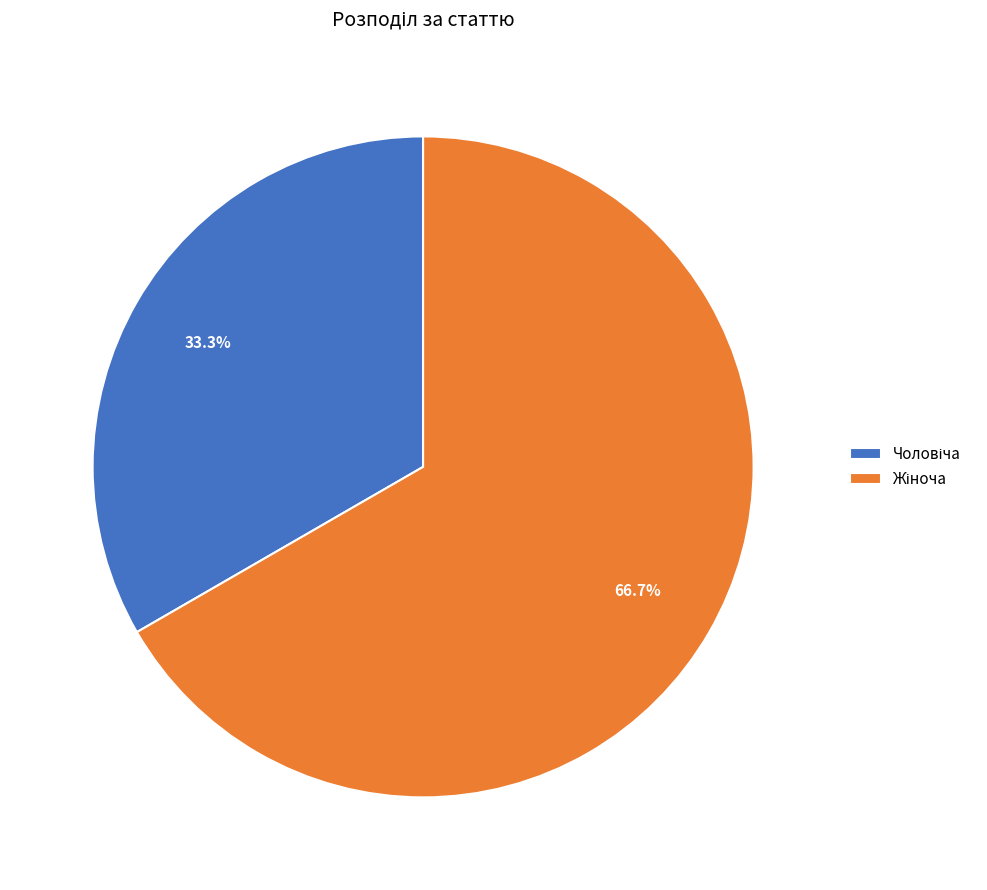

Does any single category account for the majority?

Yes